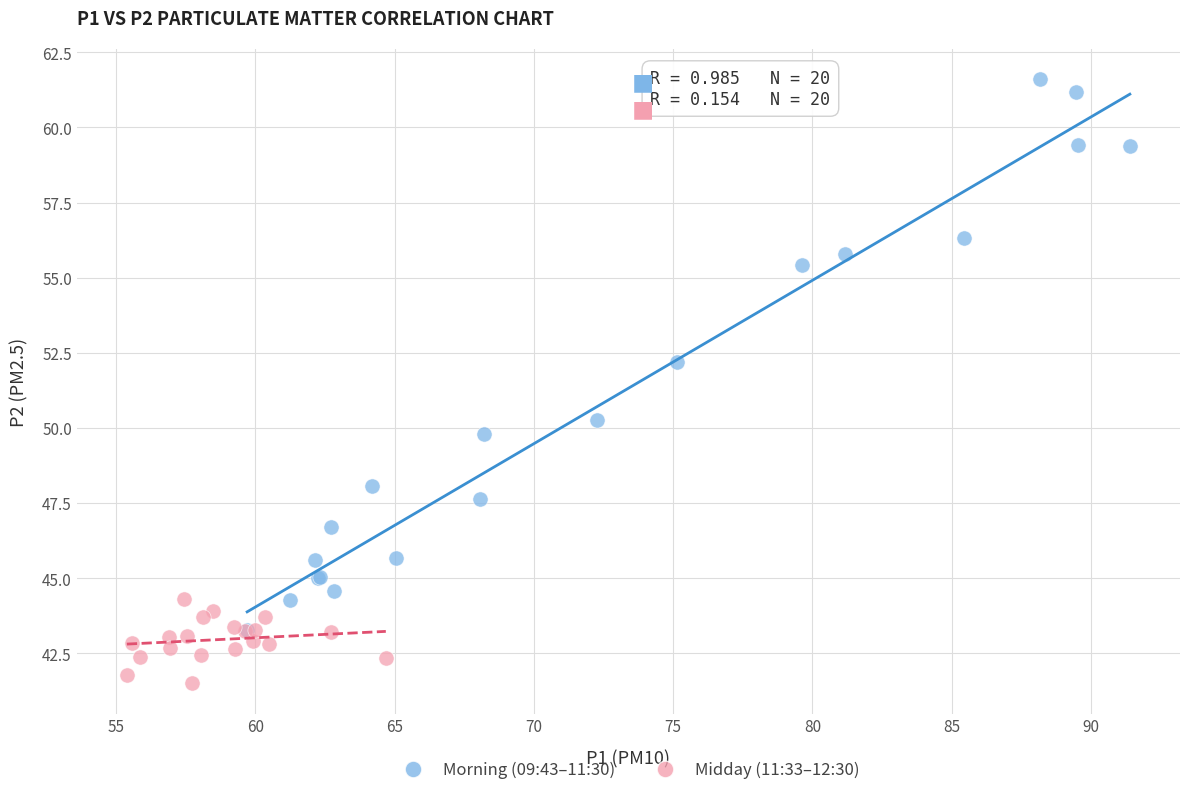

Which series reaches the maximum Y coordinate?

Morning (09:43–11:30)